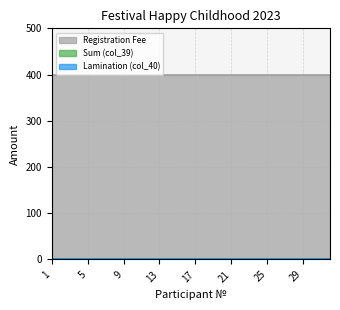

Between 29 and 18, which is larger?

29